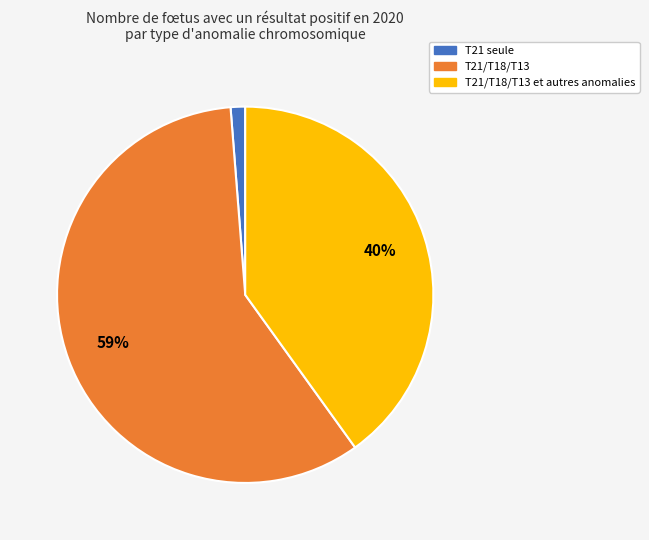

Does any single category account for the majority?

Yes